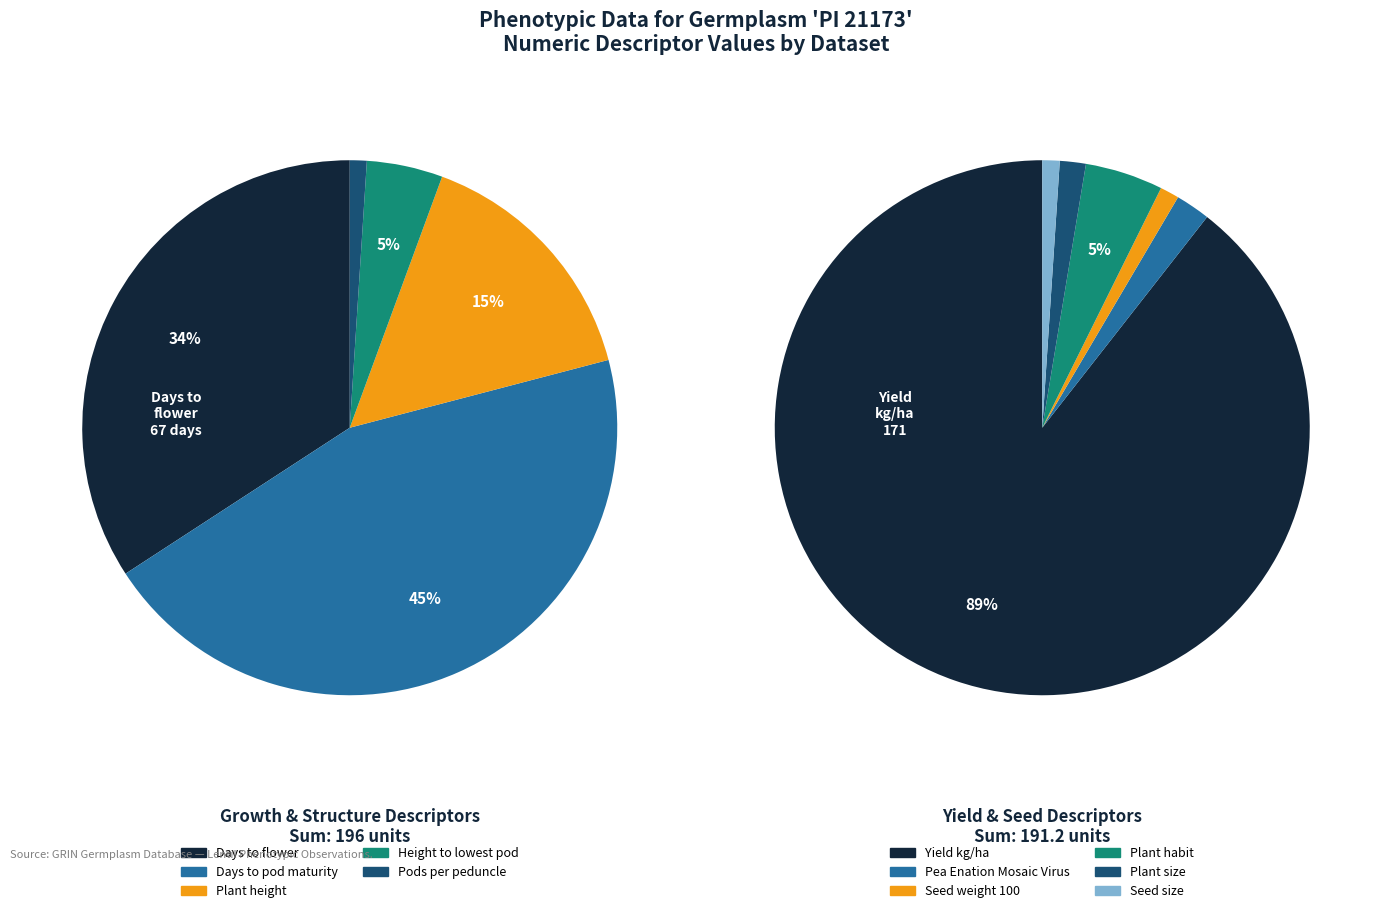

Is there any slice that represents more than half of the pie?

No